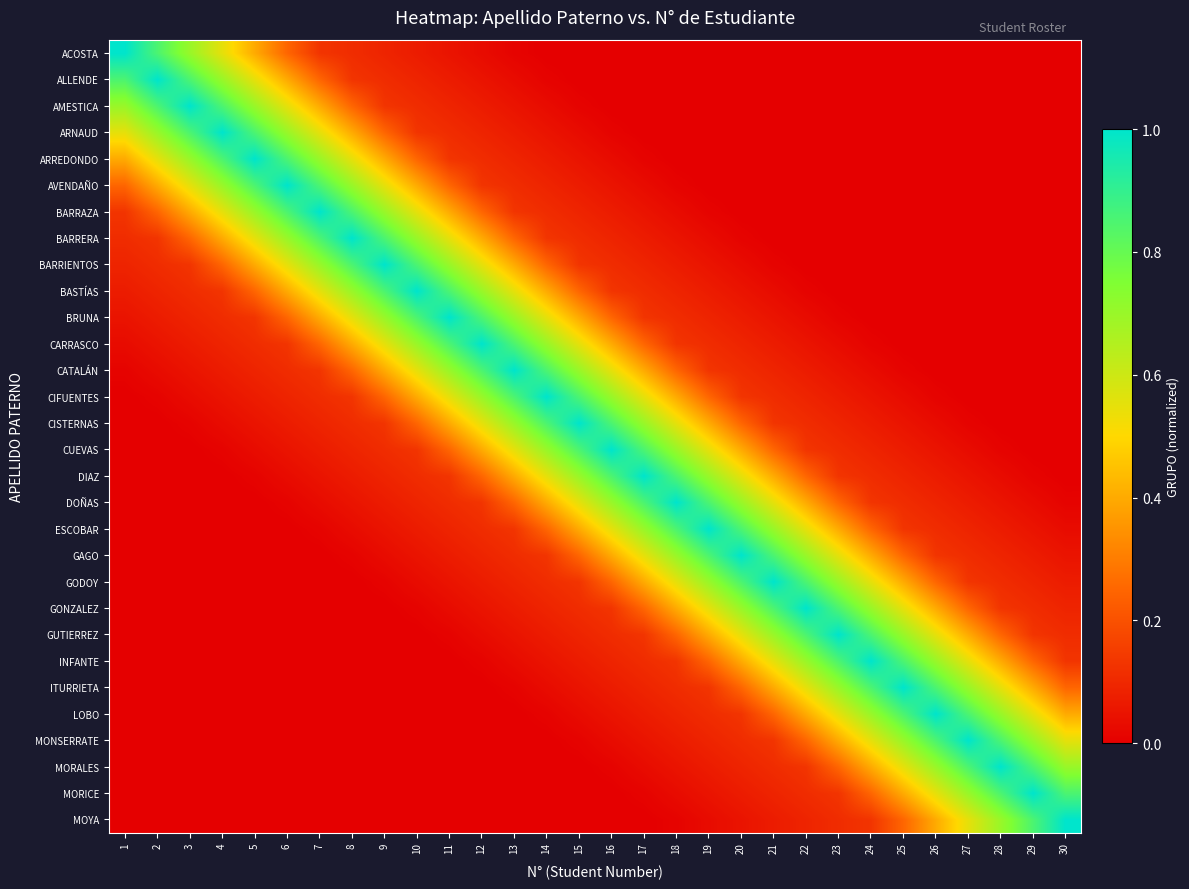

At 5, list the series in order from smallest to largest.

DOÑAS, ESCOBAR, GAGO, GODOY, GONZALEZ, GUTIERREZ, INFANTE, ITURRIETA, LOBO, MONSERRATE, MORALES, MORICE, MOYA, DIAZ, CUEVAS, CISTERNAS, CIFUENTES, CATALÁN, CARRASCO, BRUNA, BASTÍAS, ACOSTA, BARRIENTOS, ALLENDE, BARRERA, AMESTICA, BARRAZA, ARNAUD, AVENDAÑO, ARREDONDO